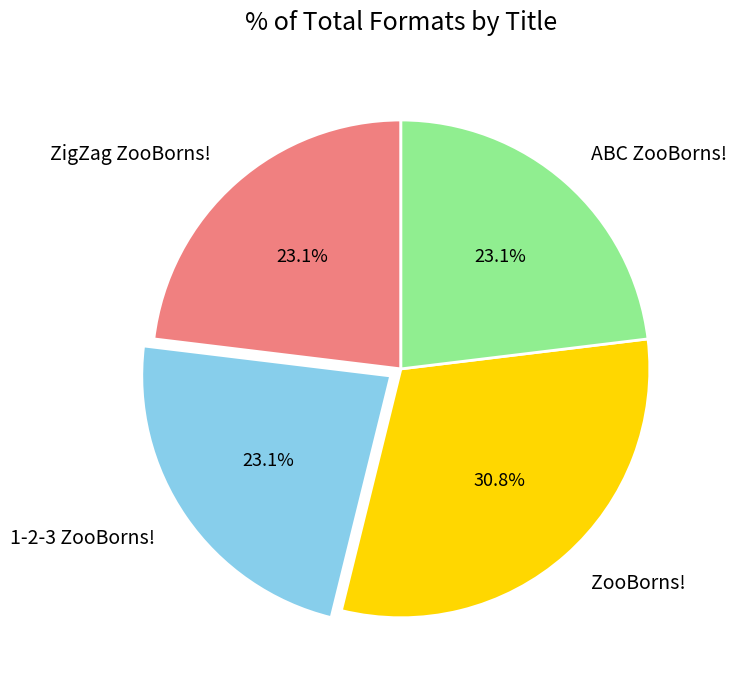

Which category has the biggest portion of the pie?

ZooBorns!